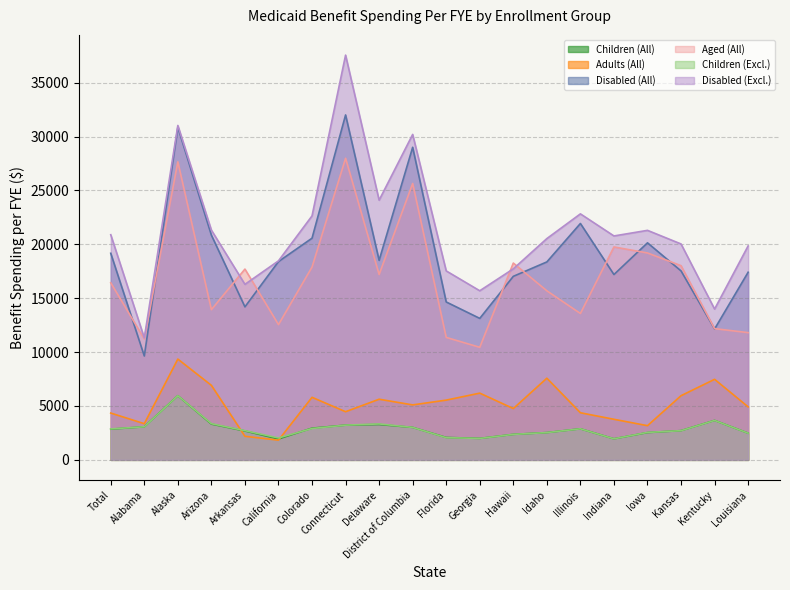

Rank the series at Connecticut from highest to lowest value.

Disabled (Excl.), Disabled (All), Aged (All), Adults (All), Children (All), Children (Excl.)